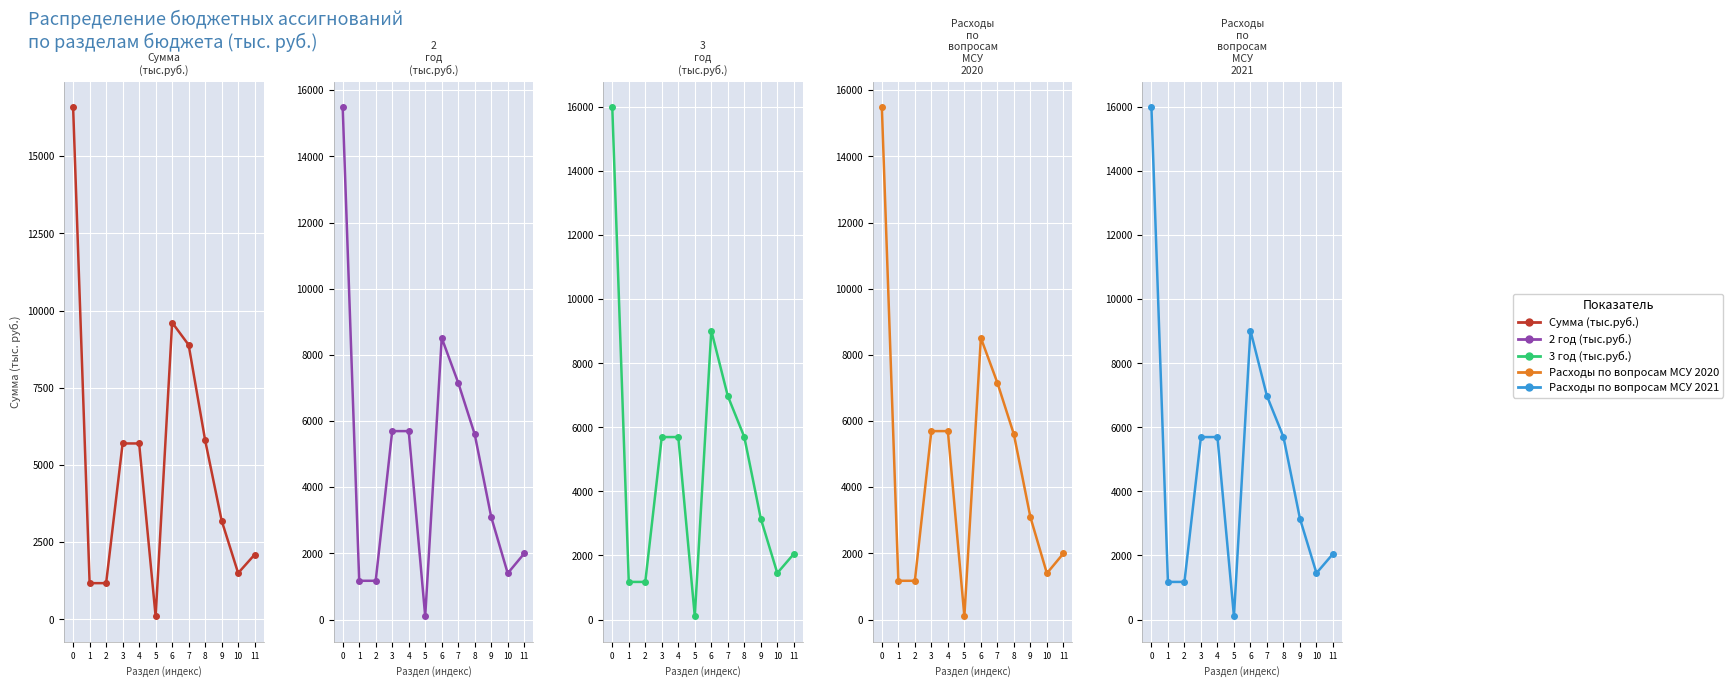

The Расходы по вопросам МСУ 2020 series shows 2000.0 at 11. True or false?

True